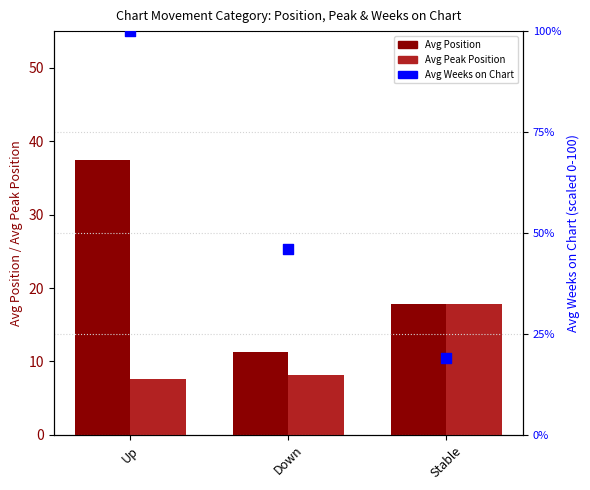

Which series contains the lowest Y value?

Avg Peak Position